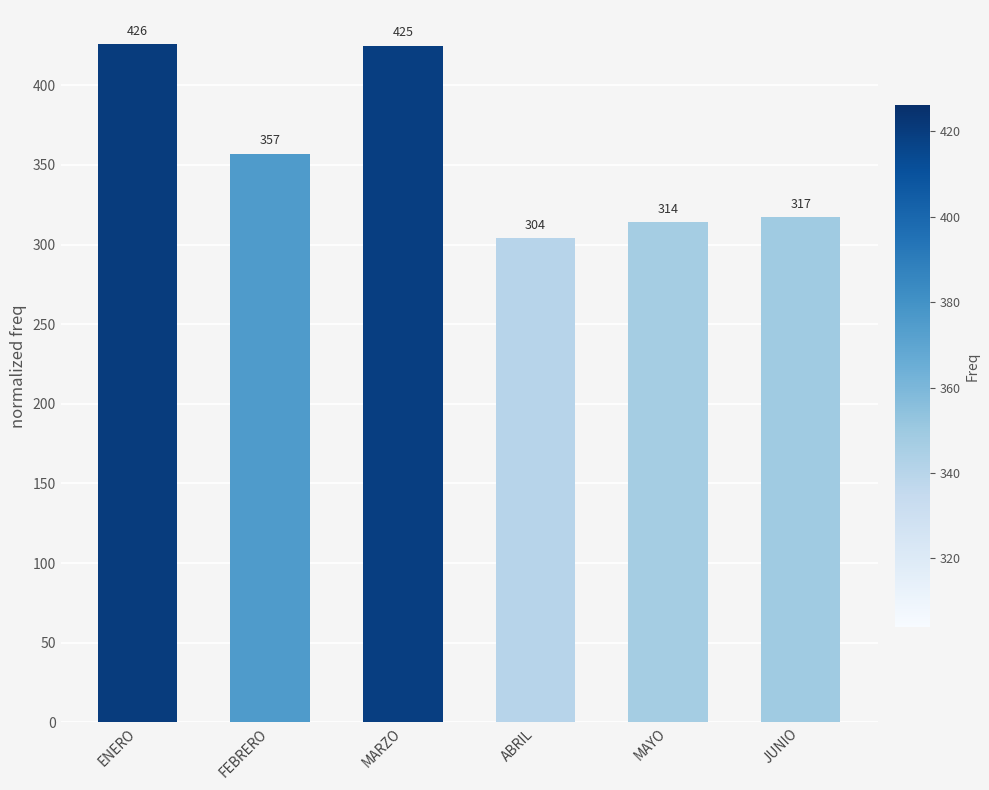

What position from the right is ENERO?

6